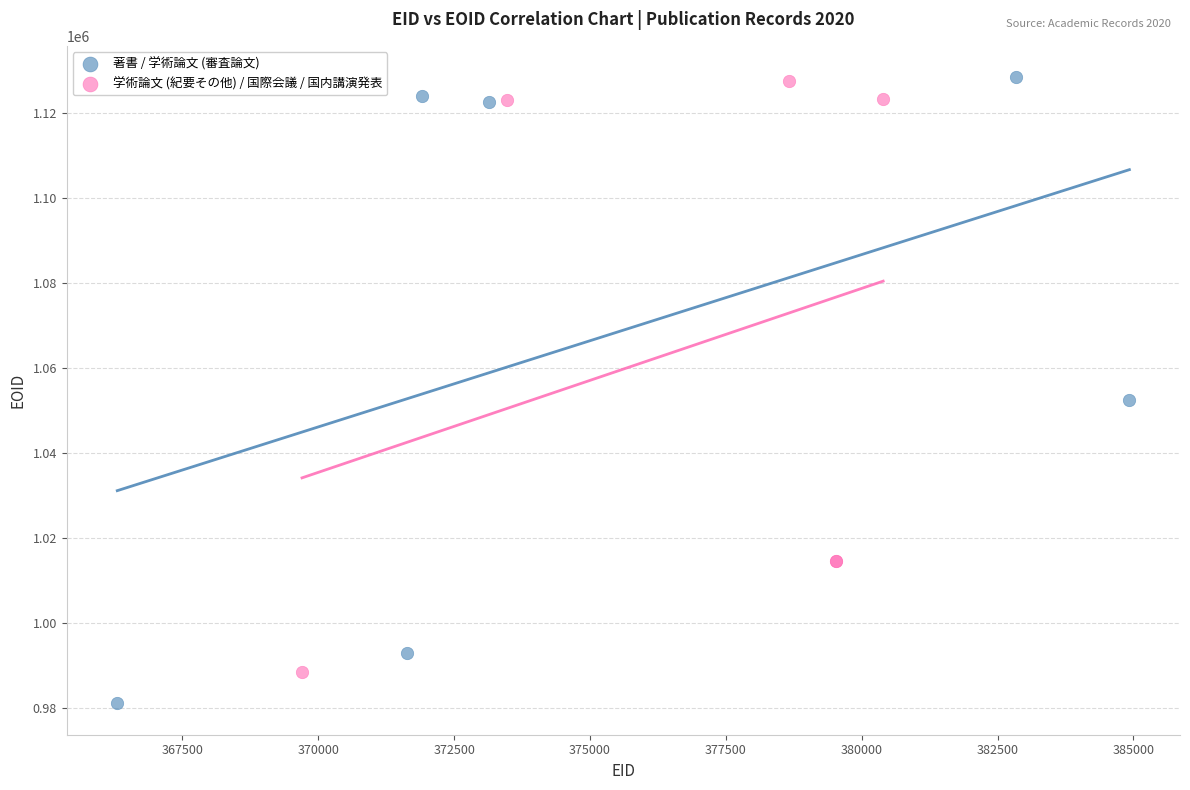

Which series has the widest spread of Y values?

著書 / 学術論文 (審査論文)